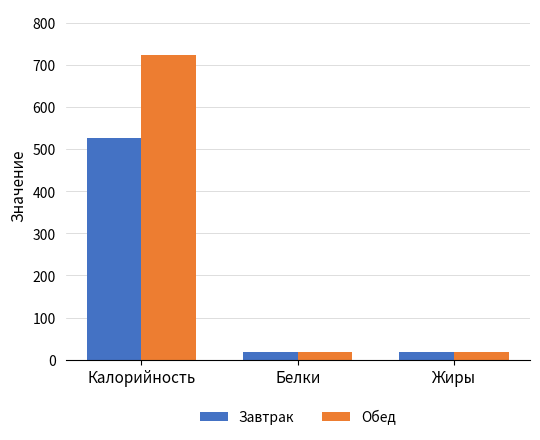

What is the sum of all Обед values?

759.6